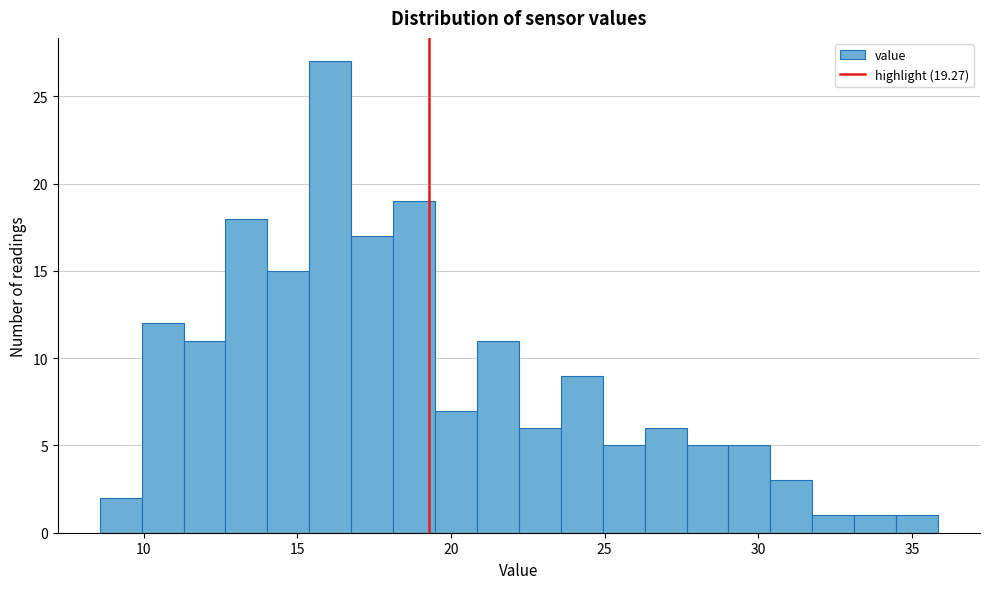

Read against the x-axis, roughly where is the centre of the tallest bar?

16.0